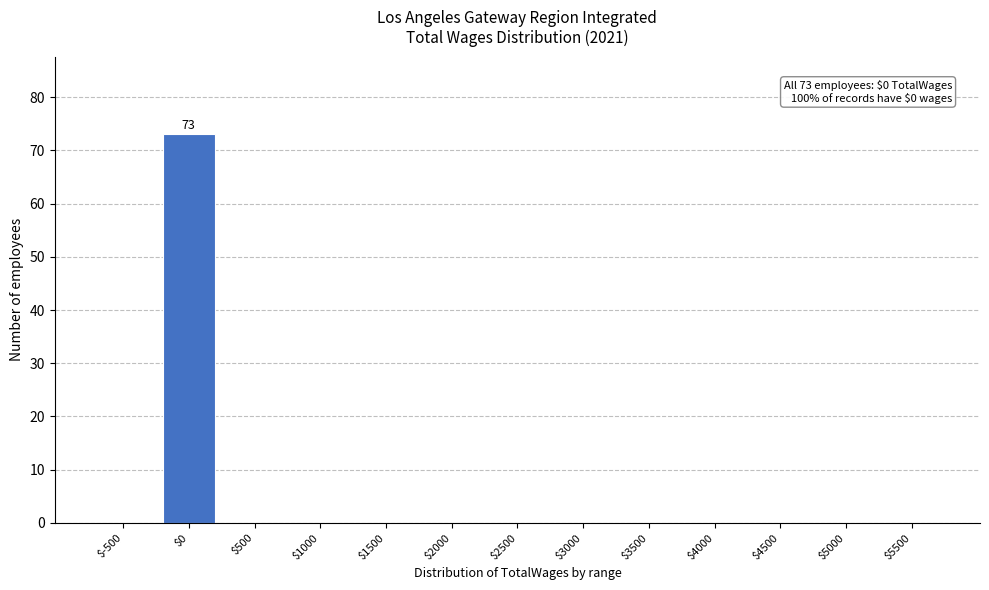

The value at $5500 is 0. True or false?

True